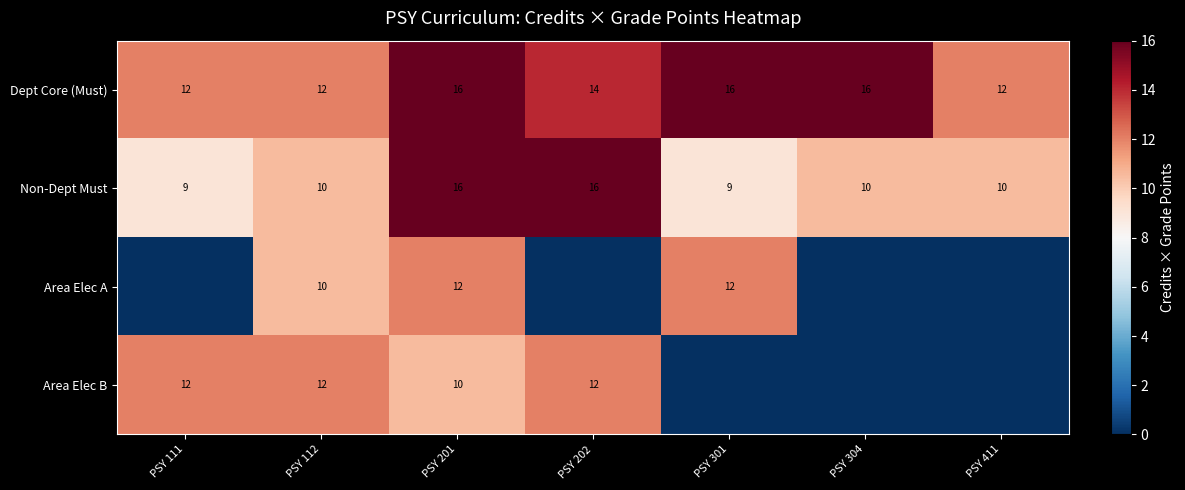

How many Dept Core (Must) values are between 12 and 16?

7